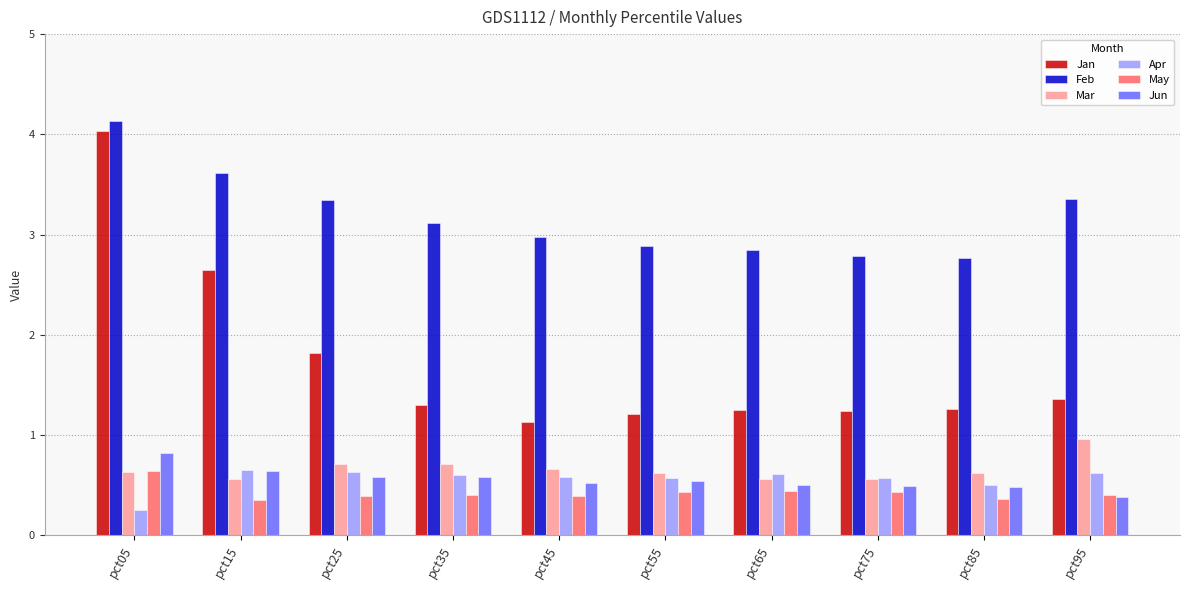

What is the average value of the Jan series?

1.7